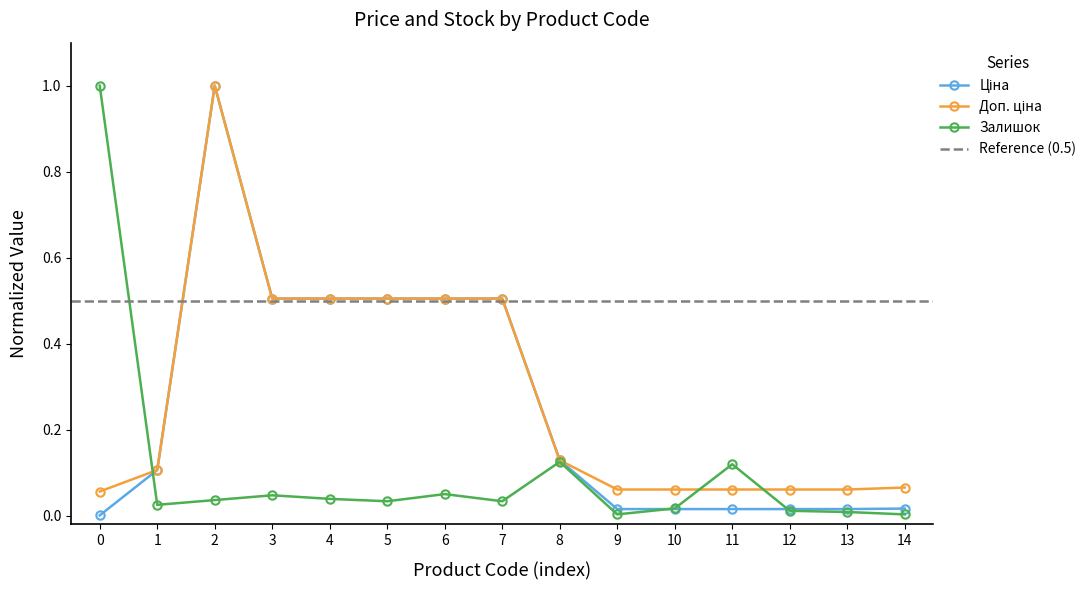

The Залишок series shows 0.0 at 6. True or false?

False